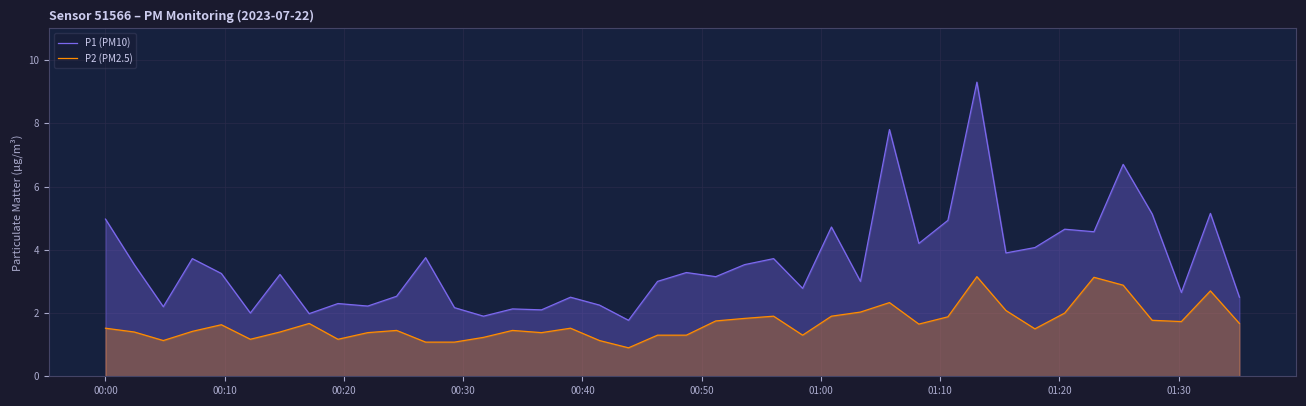

True or false: P2 (PM2.5) and P1 (PM10) cross at least once.

False